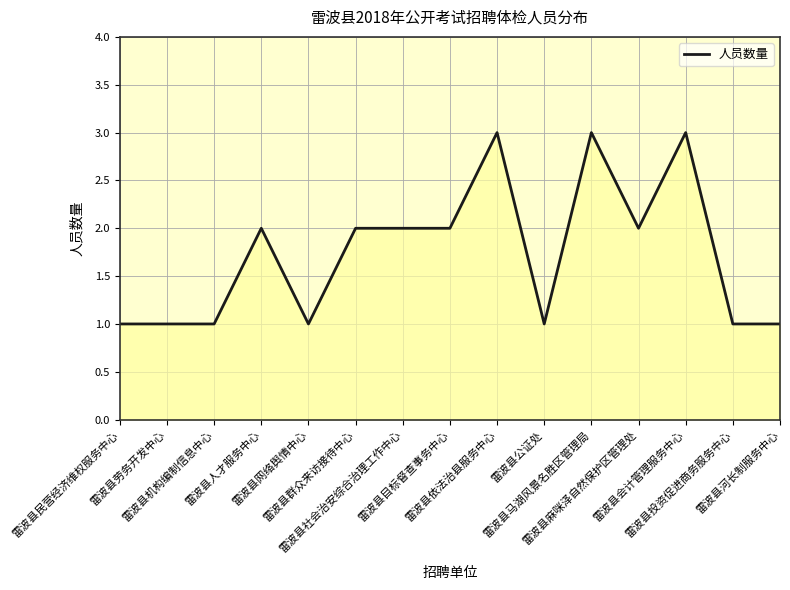

How many values are below 2?

7